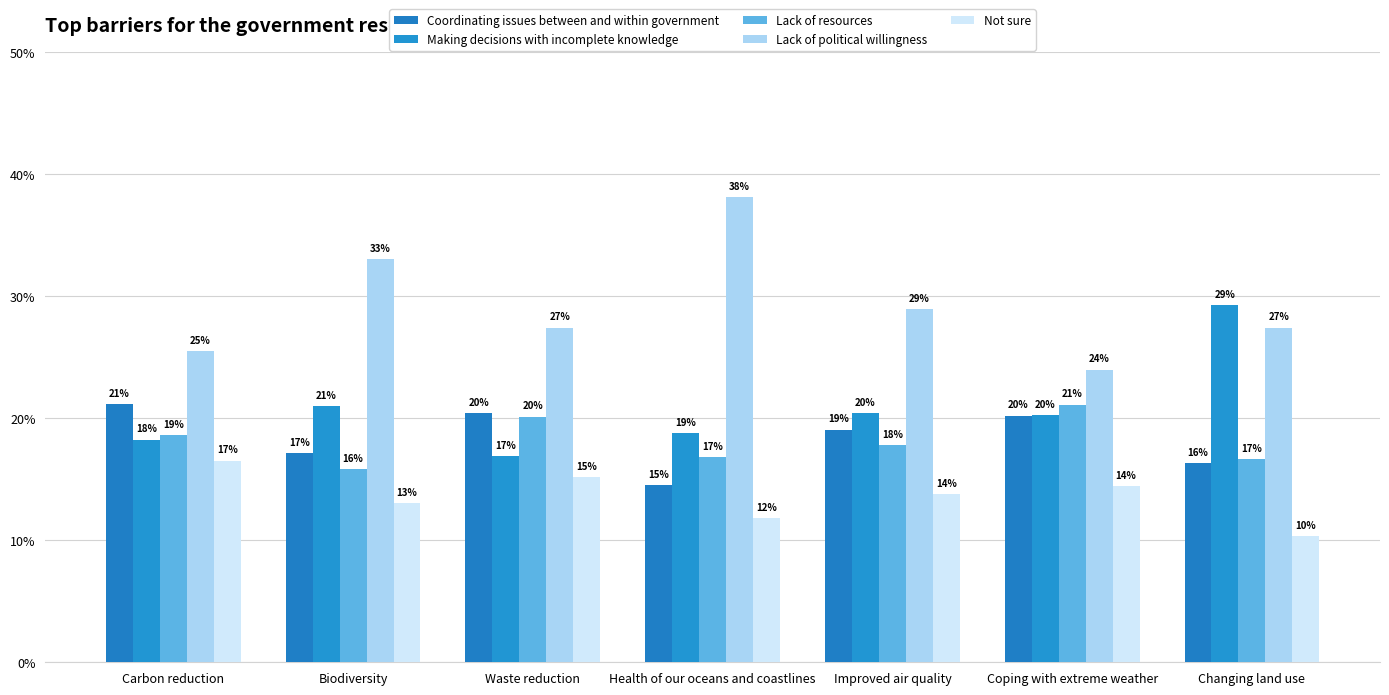

Between Waste reduction and Carbon reduction, which is larger?

Carbon reduction